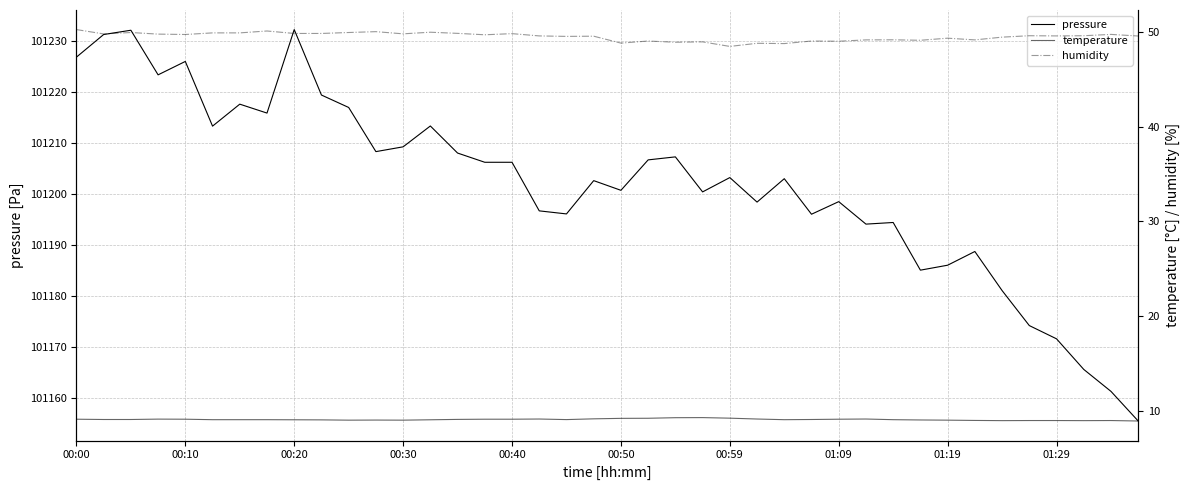

What value does the humidity series have at 14?

49.9